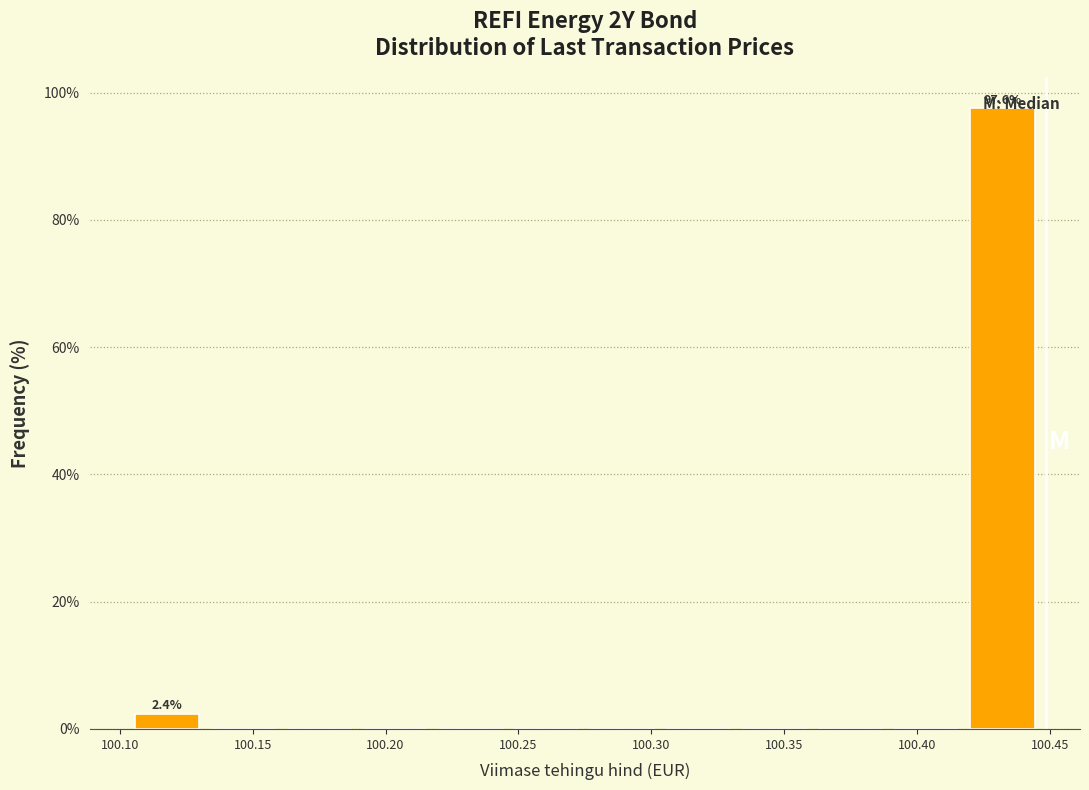

Which range on the x-axis has the tallest bar?

100.420 to 100.450